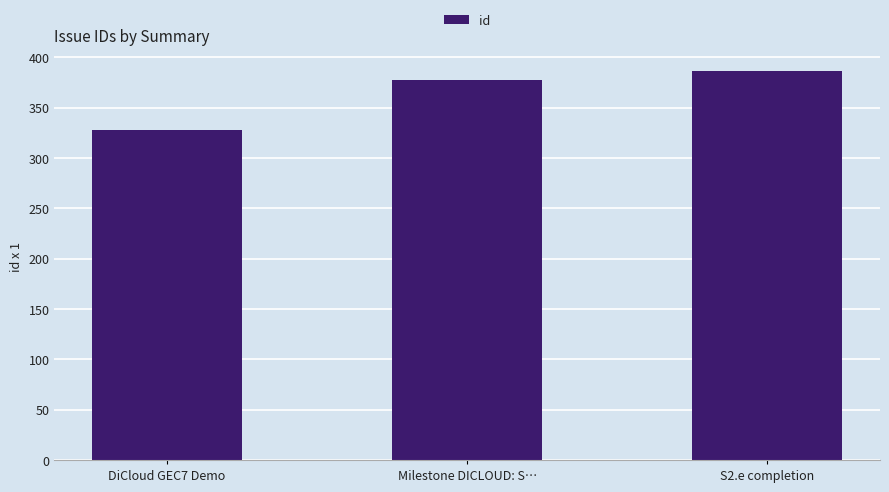

Count the values in the range 328 to 386.

3